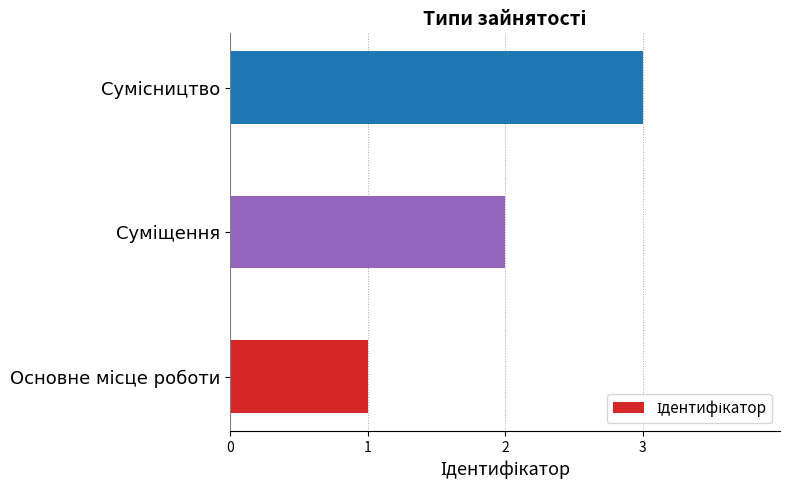

How many values are below 2?

1